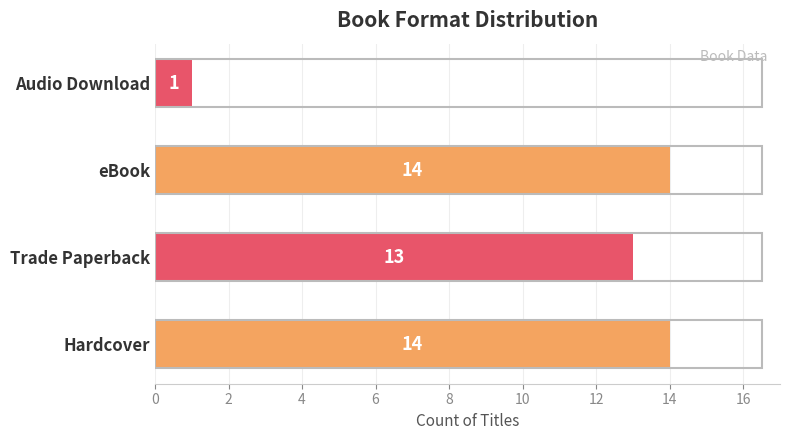

Which has a higher value, eBook or Audio Download?

eBook